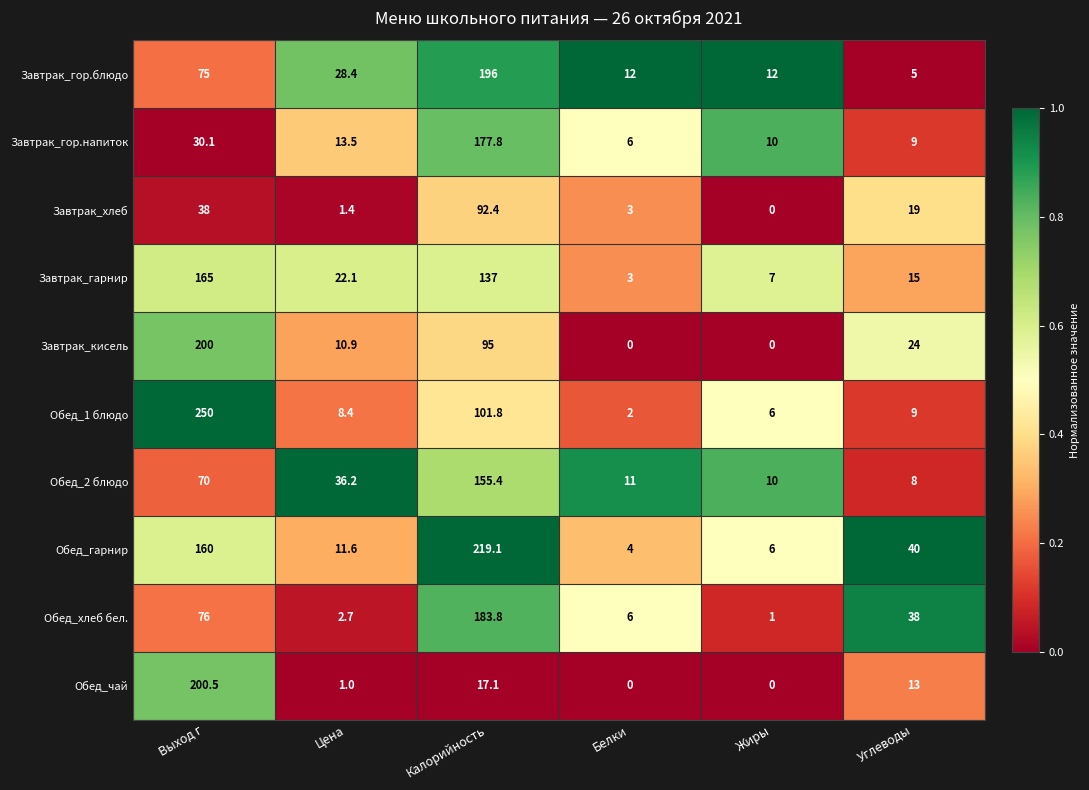

The value of Завтрак_хлеб at Углеводы is 33.7. True or false?

False